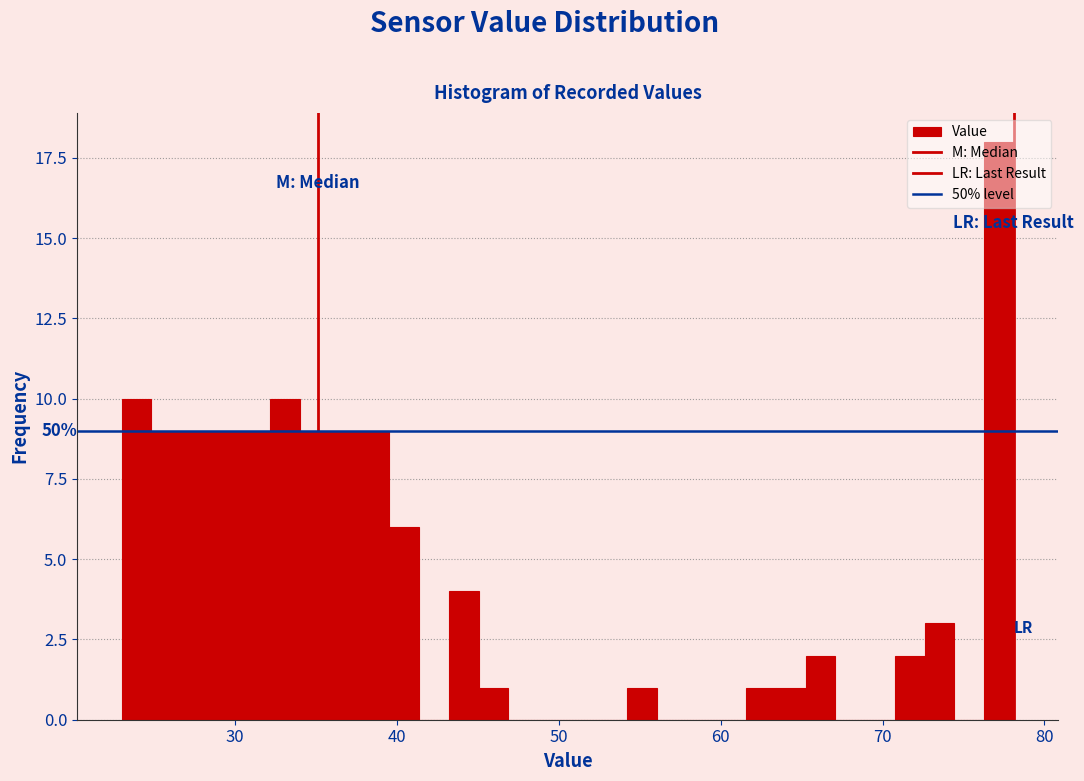

Around what value on the x-axis is the tallest bar? Give the approximate position of its centre, as read against the axis.

77